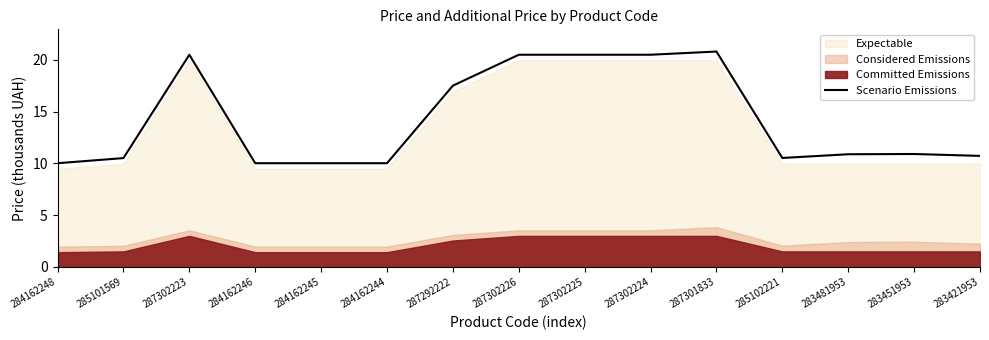

List the labels in order of value, smallest first.

284162248, 284162246, 284162245, 284162244, 285101569, 285102221, 283421953, 283481953, 283451953, 287292222, 287302223, 287302226, 287302225, 287302224, 287301833